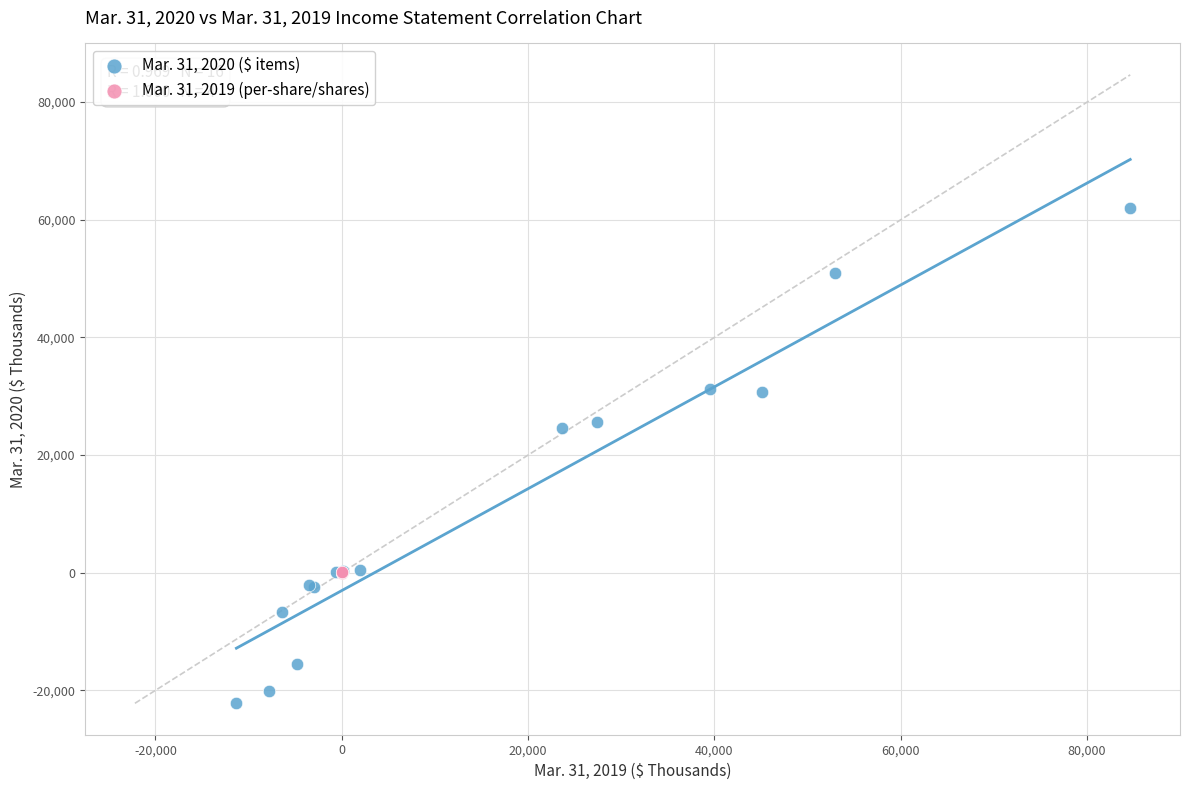

Which series reaches the minimum Y coordinate?

Mar. 31, 2020 ($ items)